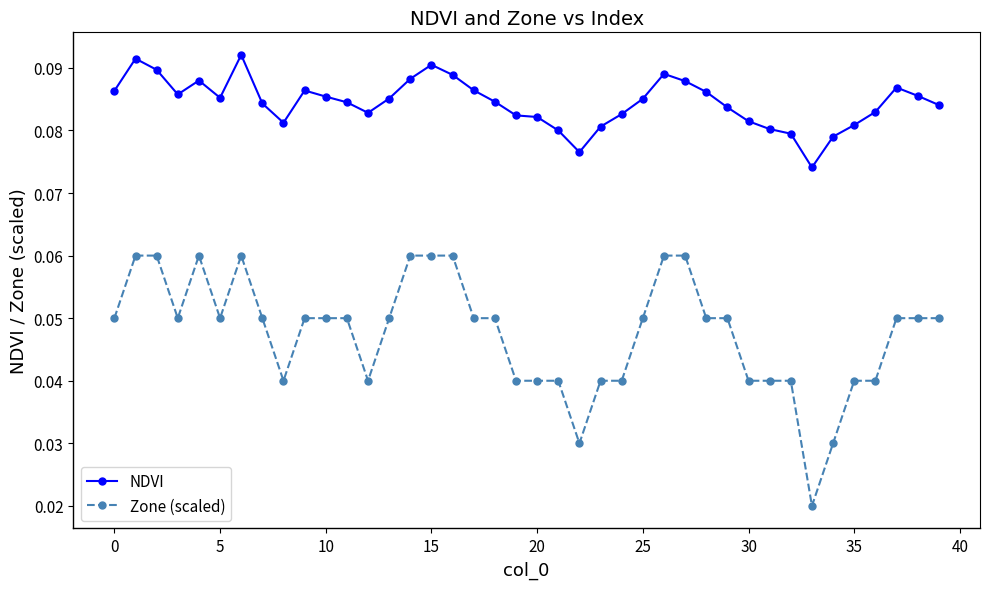

Which series has the widest spread of values?

Zone (scaled)